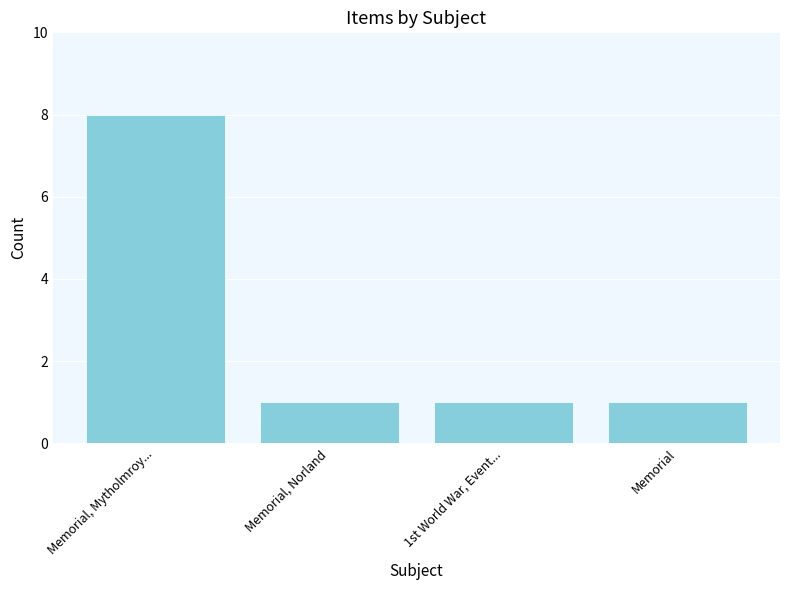

What is the sum of all values?

11